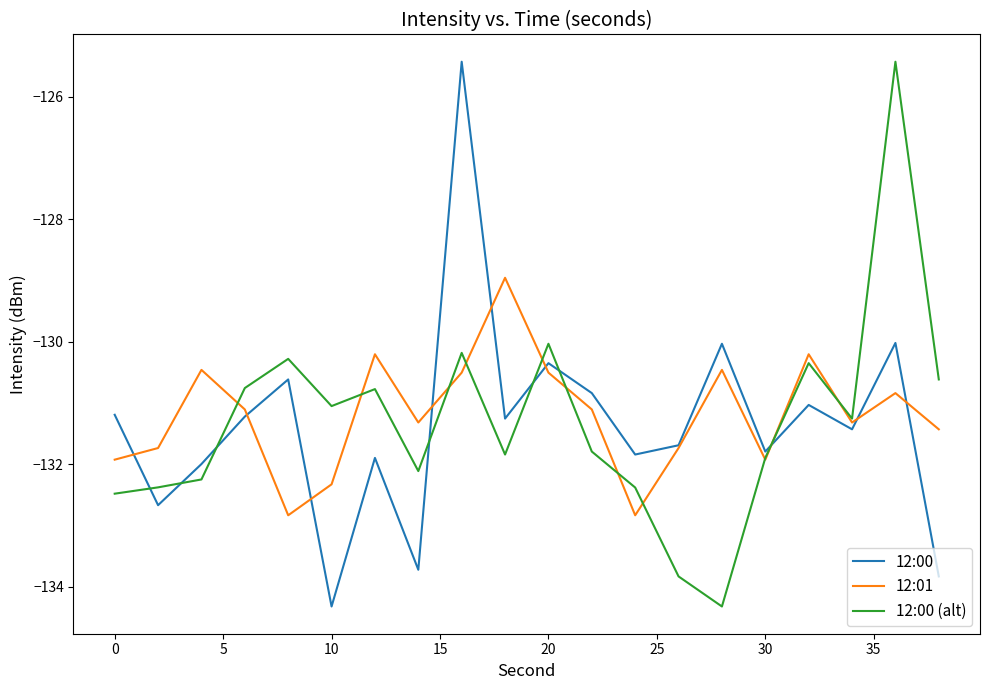

What is the maximum value for 12:01?

-129.0